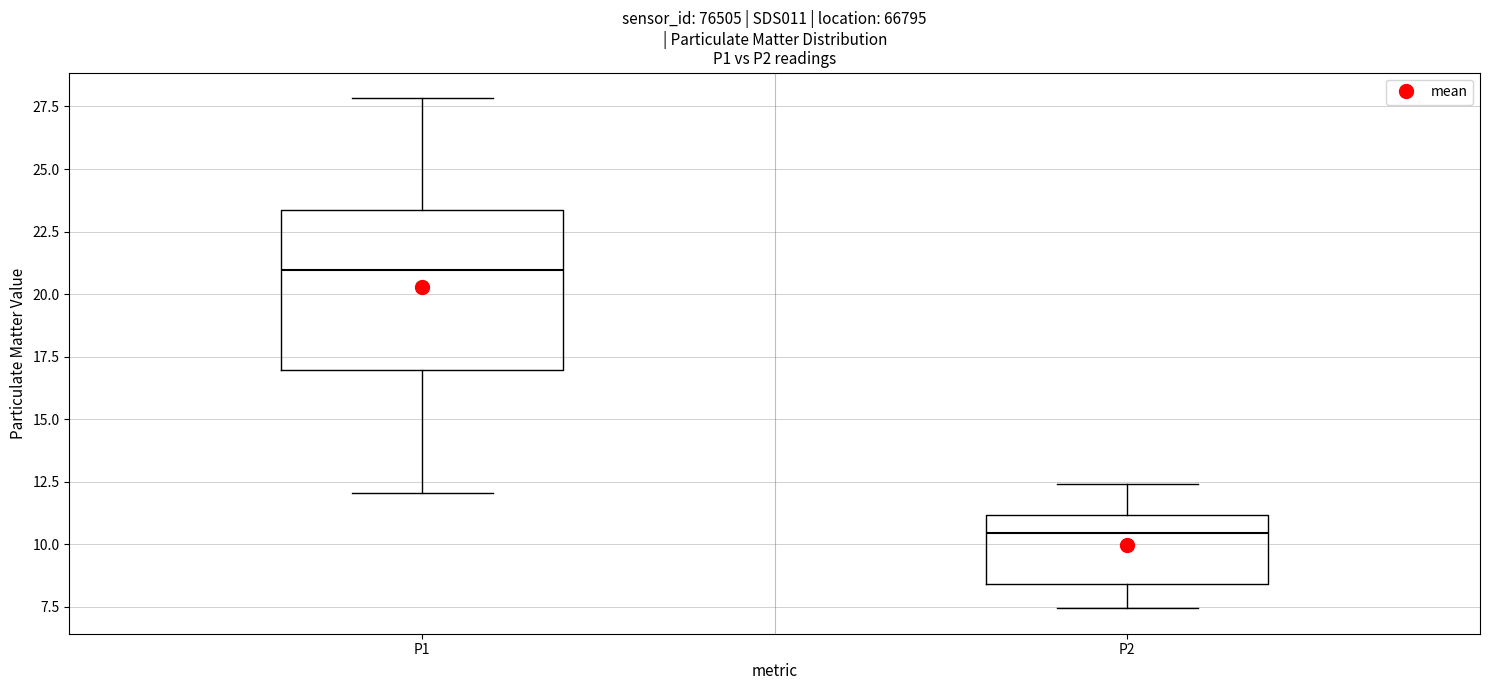

Which box is the tallest, from its lower edge to its upper edge?

P1